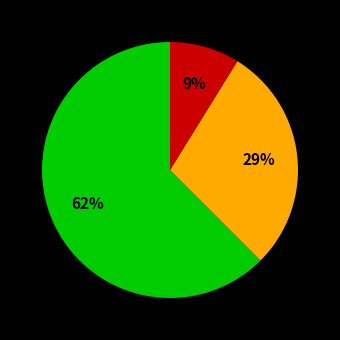

How many slices are in this pie chart?

3